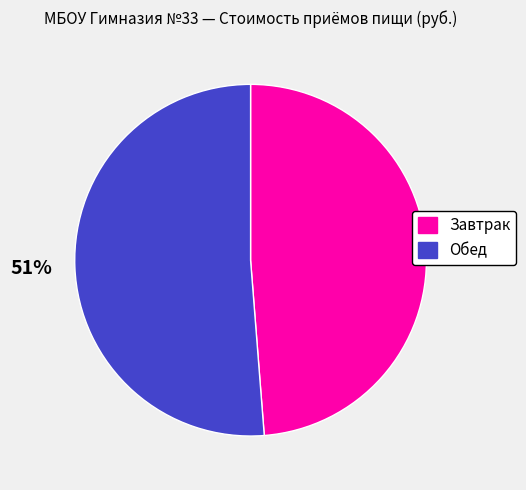

Is the sum of Завтрак and Обед greater than half?

Yes